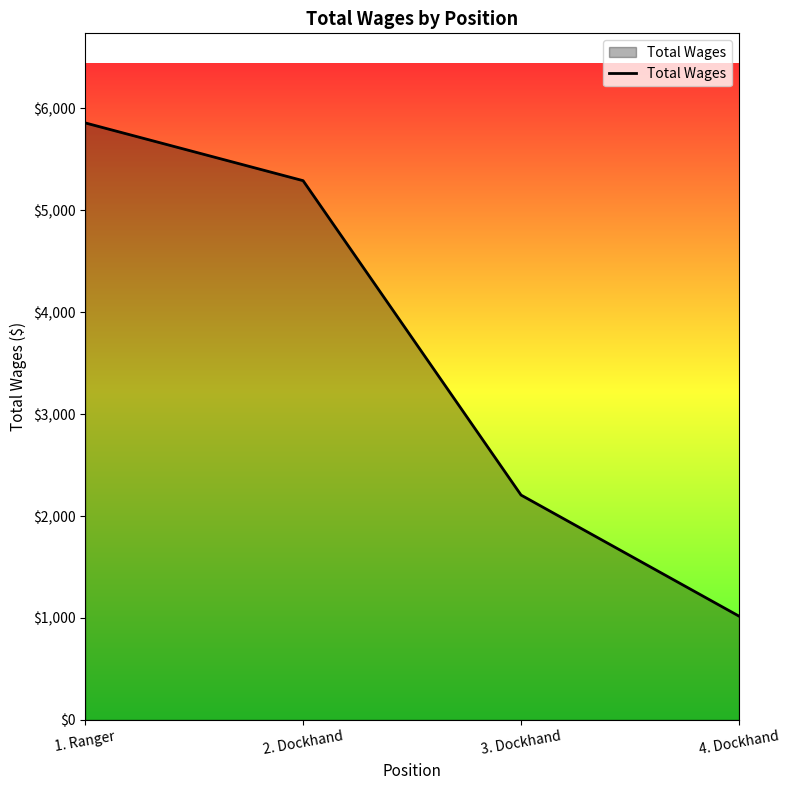

Where does the data first go above 5291?

1. Ranger